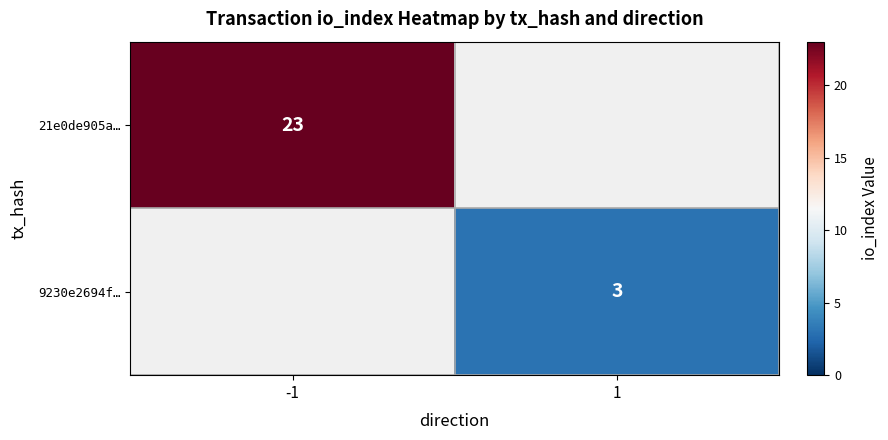

Is it true that 9230e2694f… equals 2 at 1?

False